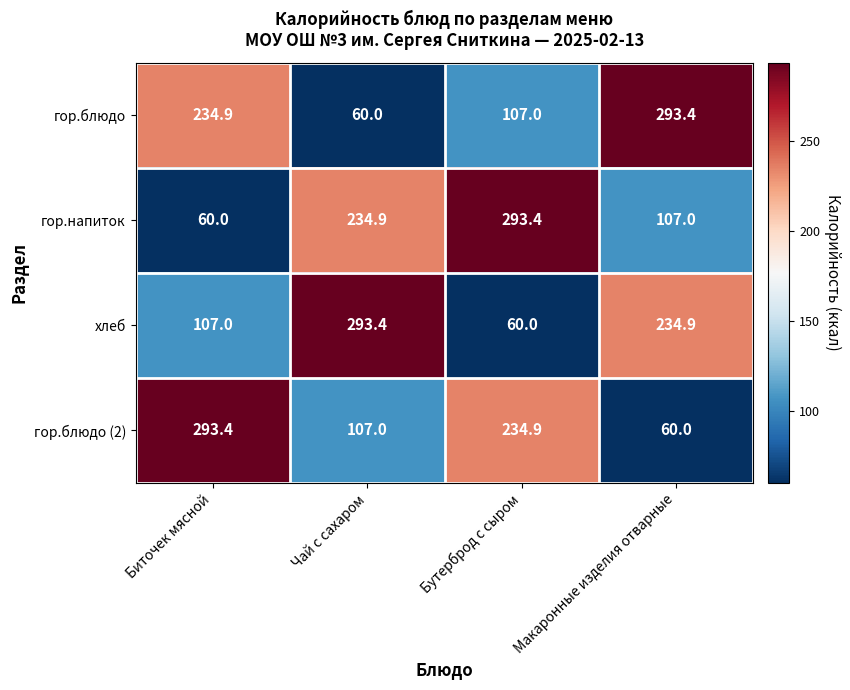

What is the sum of all гор.напиток values?

695.3